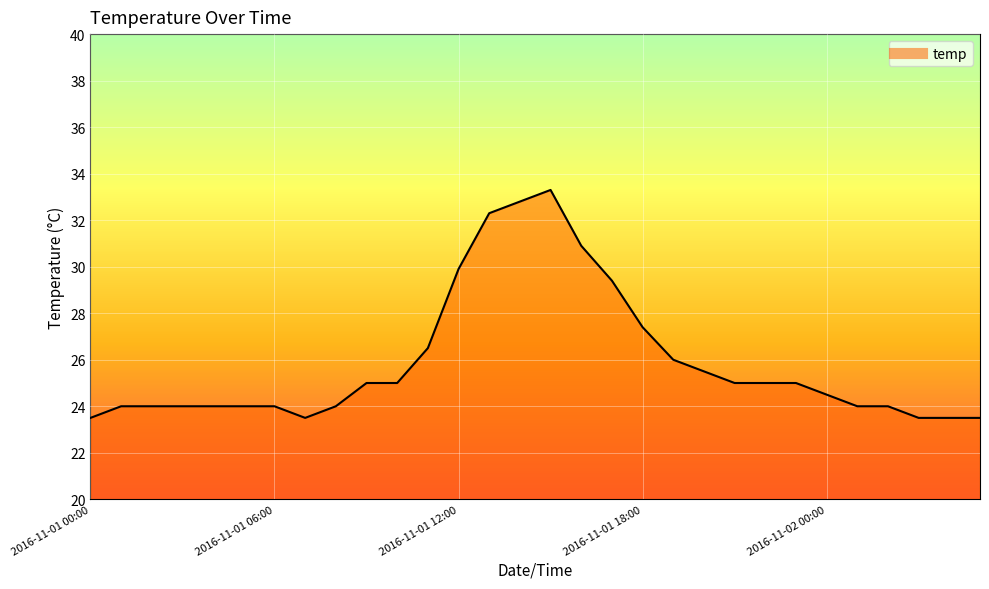

What is the difference between the second highest and minimum values?

9.3